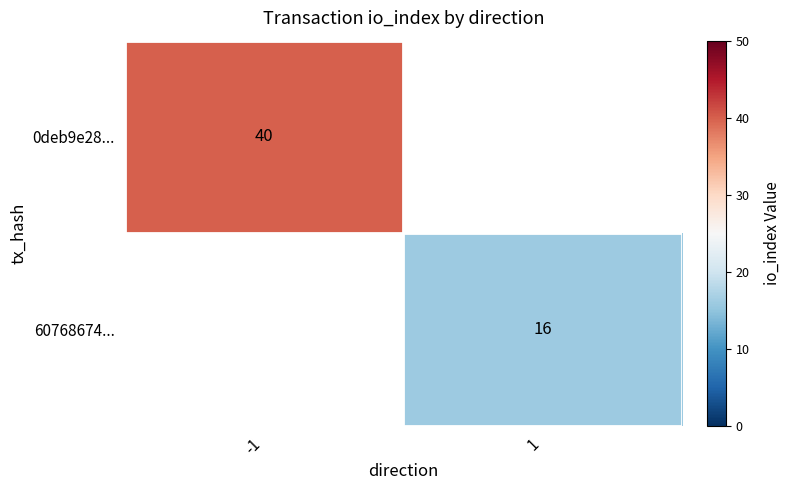

True or false: 0deb9e28... has a value of 63 at -1.

False